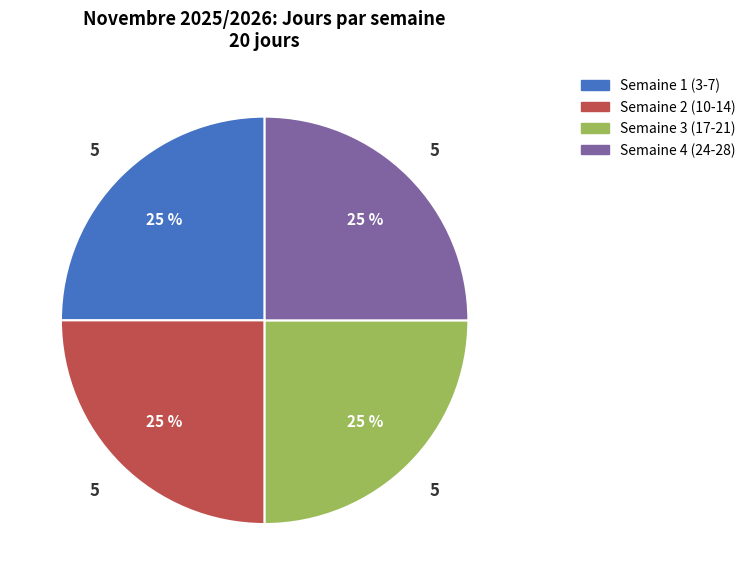

To the nearest percent, what is the average slice percentage?

25%